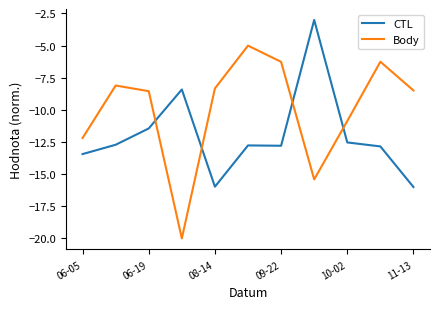

What are all the series names shown in the legend?

CTL, Body